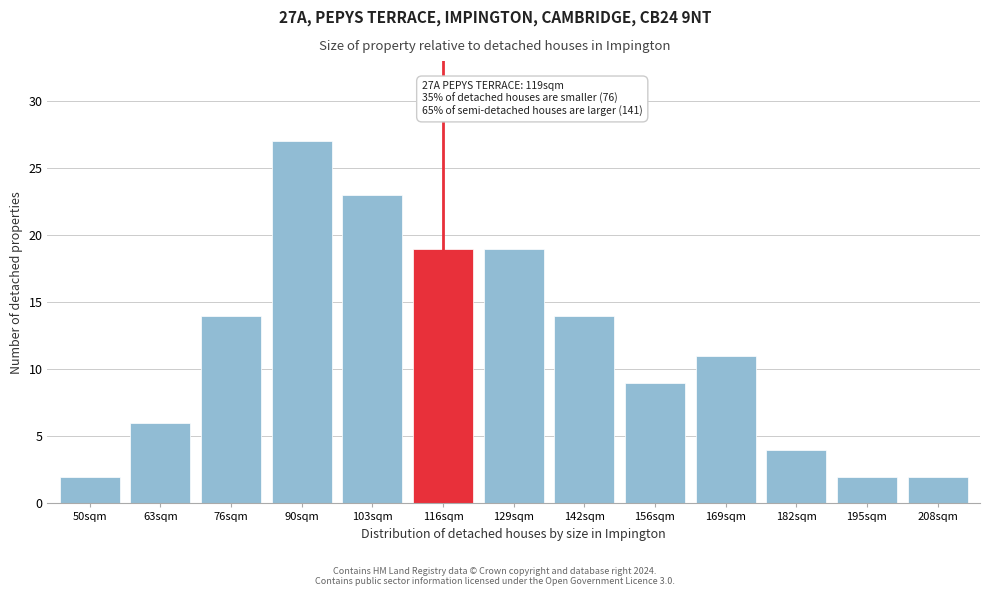

Reading left to right, what are all the values shown in this chart?

50sqm=2	63sqm=6	76sqm=14	90sqm=27	103sqm=23	116sqm=19	129sqm=19	142sqm=14	156sqm=9	169sqm=11	182sqm=4	195sqm=2	208sqm=2